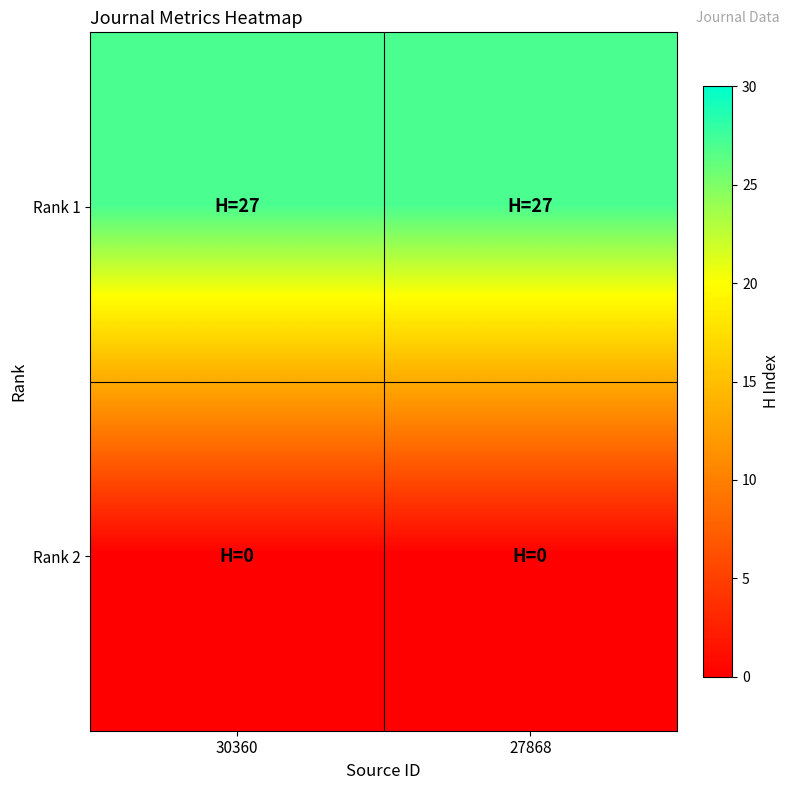

Which series has the largest range (max minus min)?

Rank 1